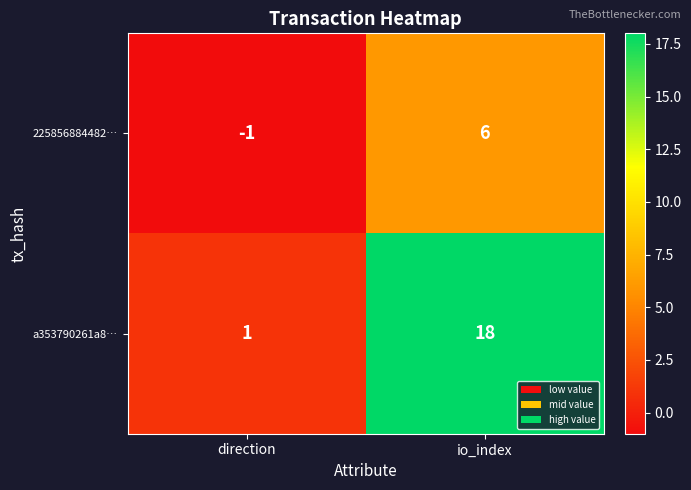

Which series has the largest total across all categories?

a353790261a8…